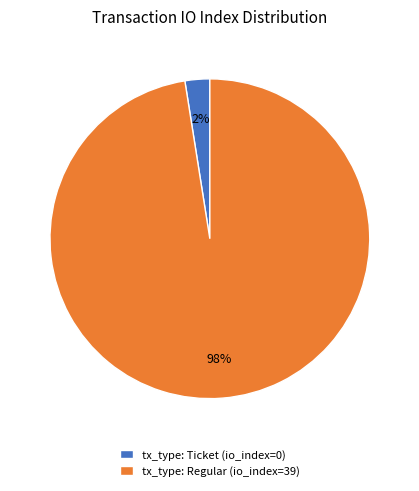

Which category has the biggest portion of the pie?

tx_type: Regular (io_index=39)